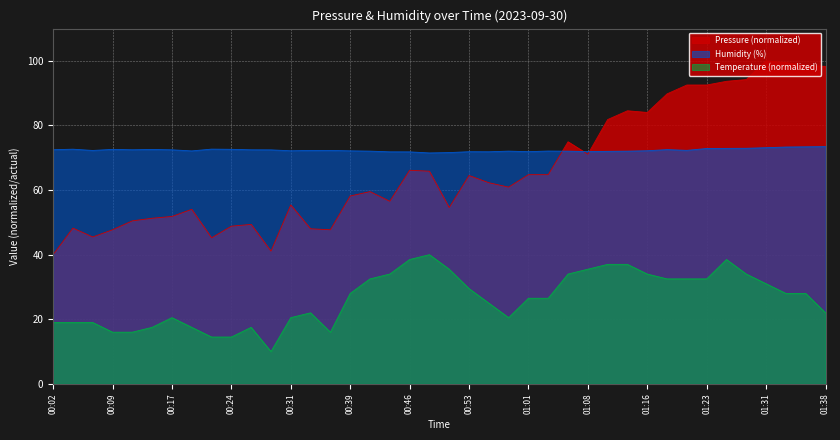

What is the value of the Temperature (°C) point at the 38th from the left?

28.0